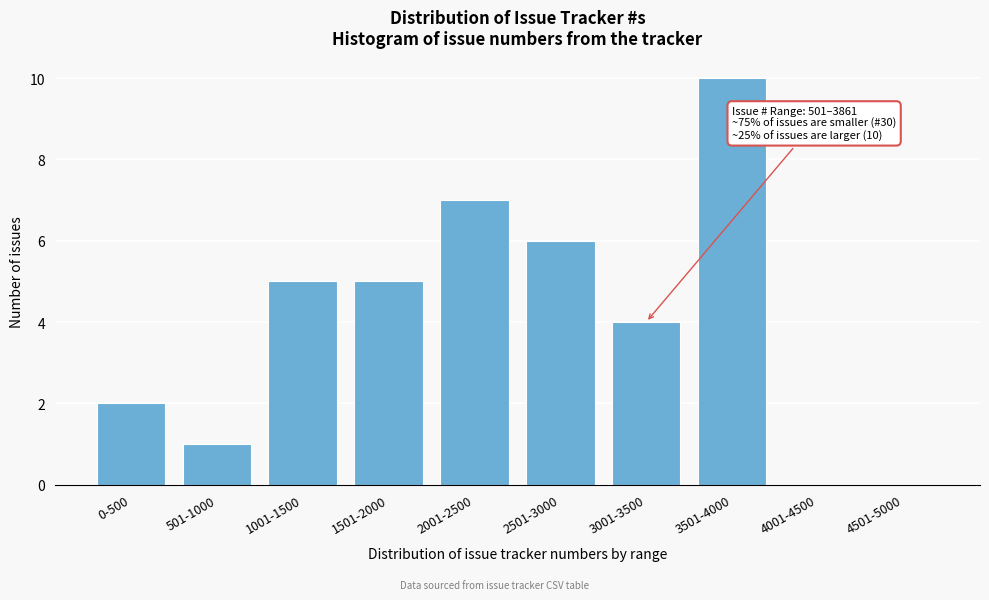

Reading right to left, what are all the values shown in this chart?

4501-5000=0	4001-4500=0	3501-4000=10	3001-3500=4	2501-3000=6	2001-2500=7	1501-2000=5	1001-1500=5	501-1000=1	0-500=2